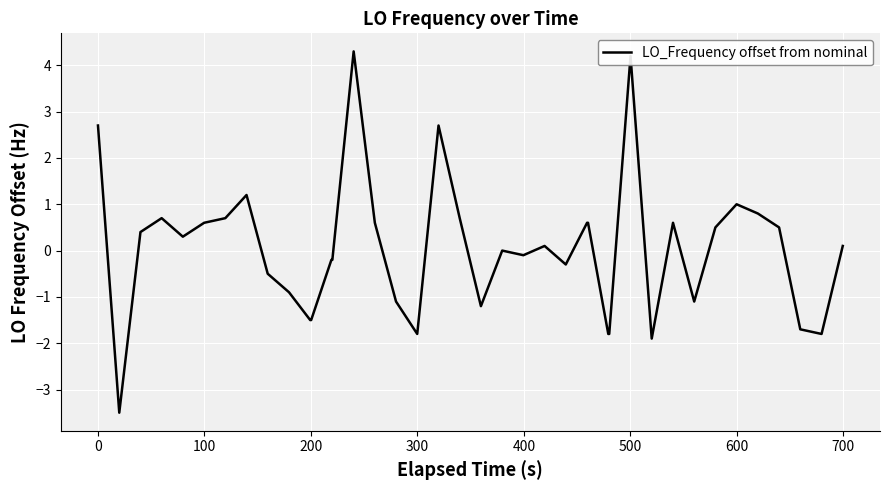

What is the greatest value displayed?

4.3